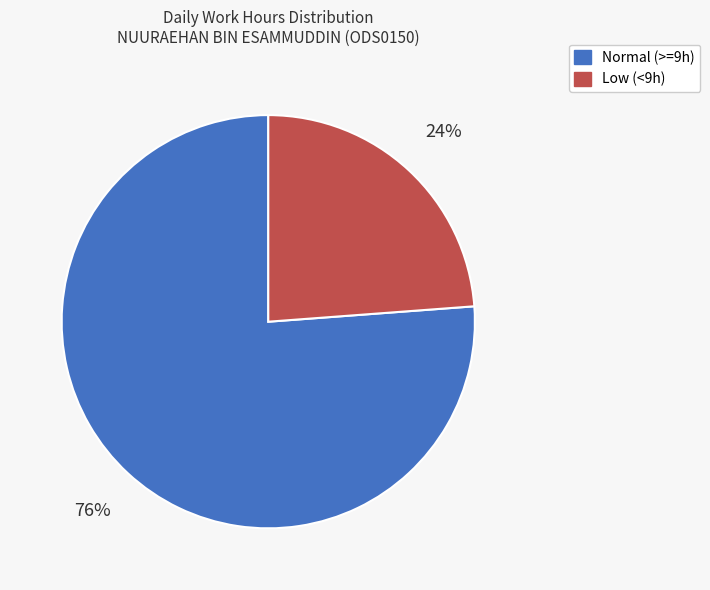

Is there any slice that represents more than half of the pie?

Yes